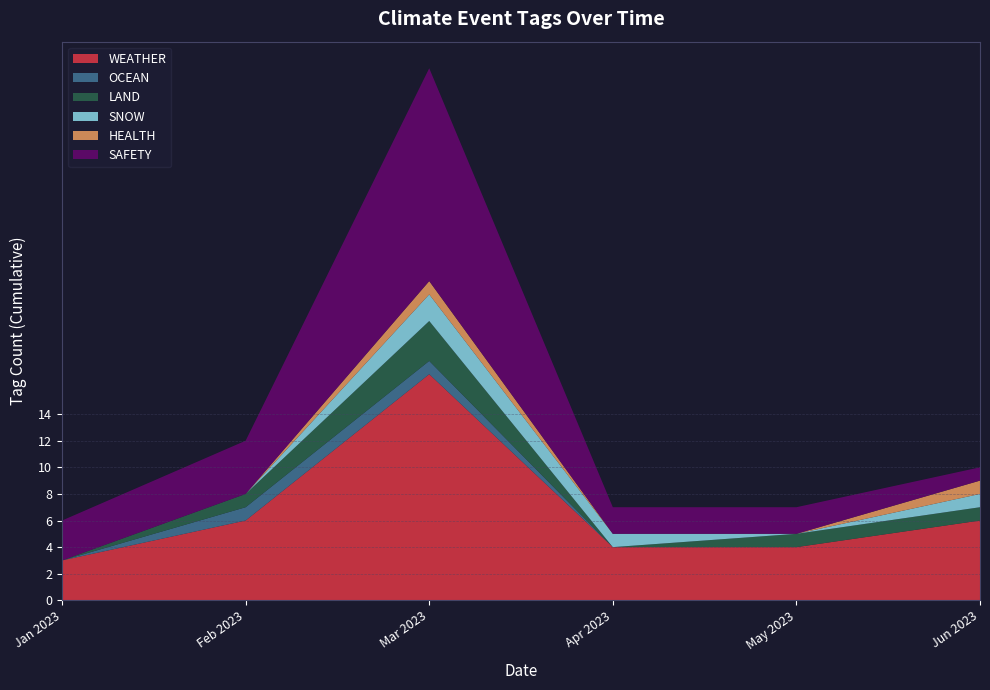

True or false: WEATHER has a value of 2 at Feb 2023.

False